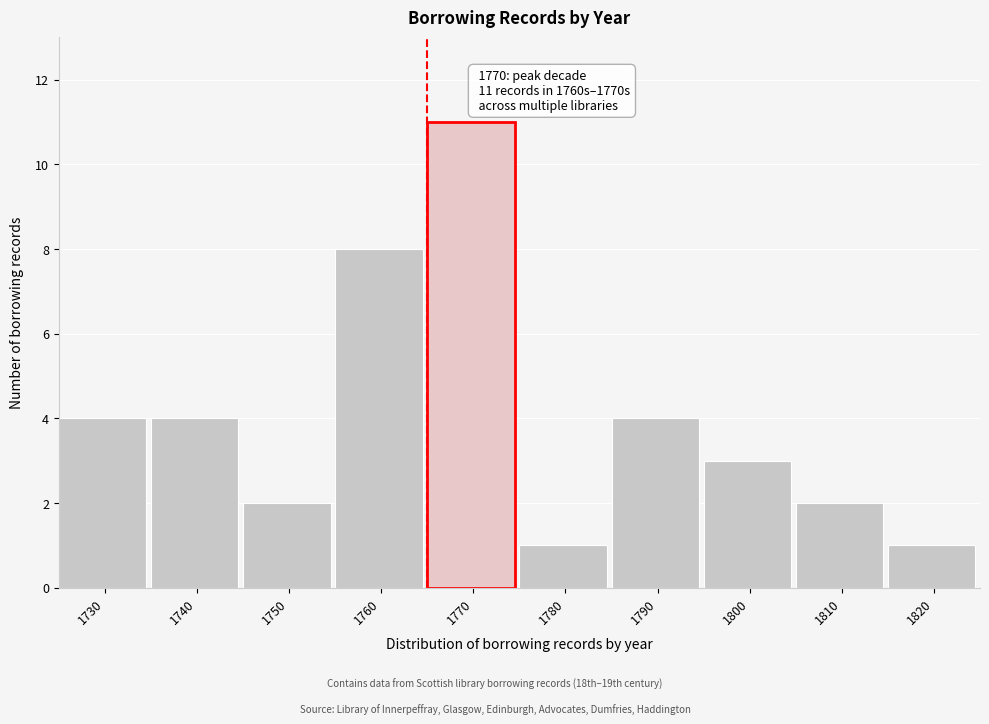

Reading left to right, list all the values displayed in this chart.

4	4	2	8	11	1	4	3	2	1